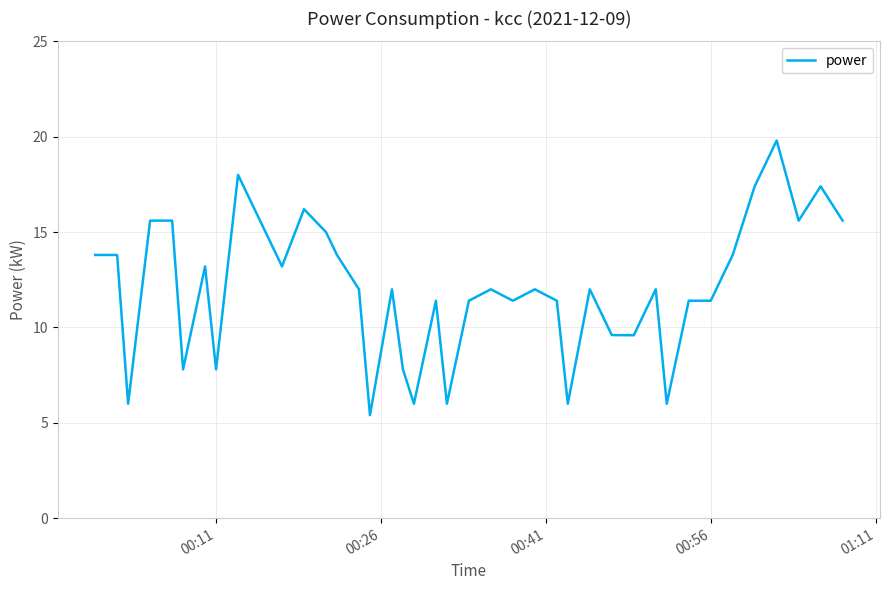

What is the greatest value displayed?

19.8